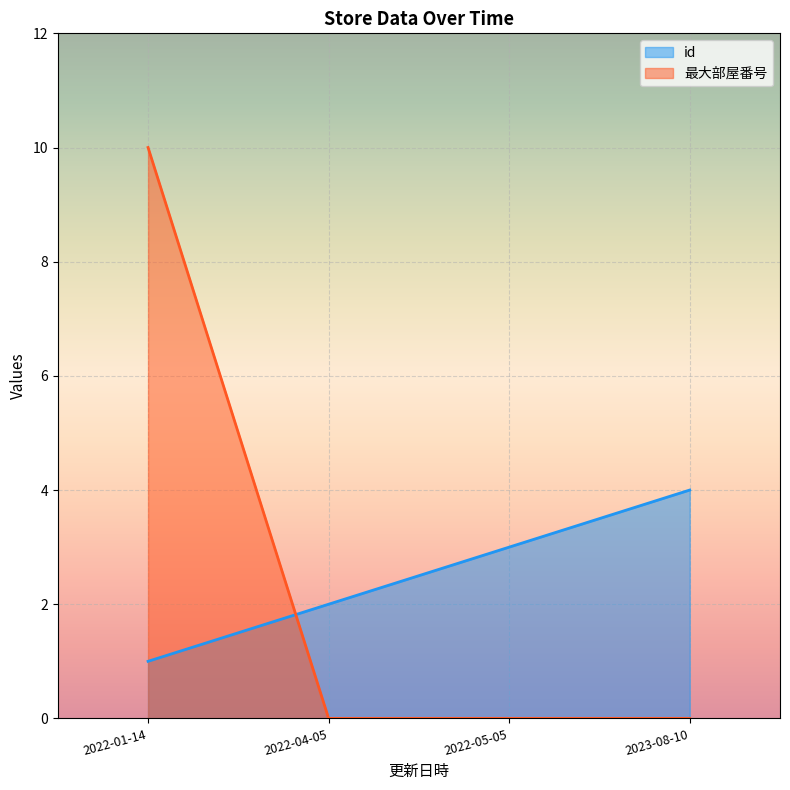

The value of id at 2022-05-05 is 3. True or false?

True